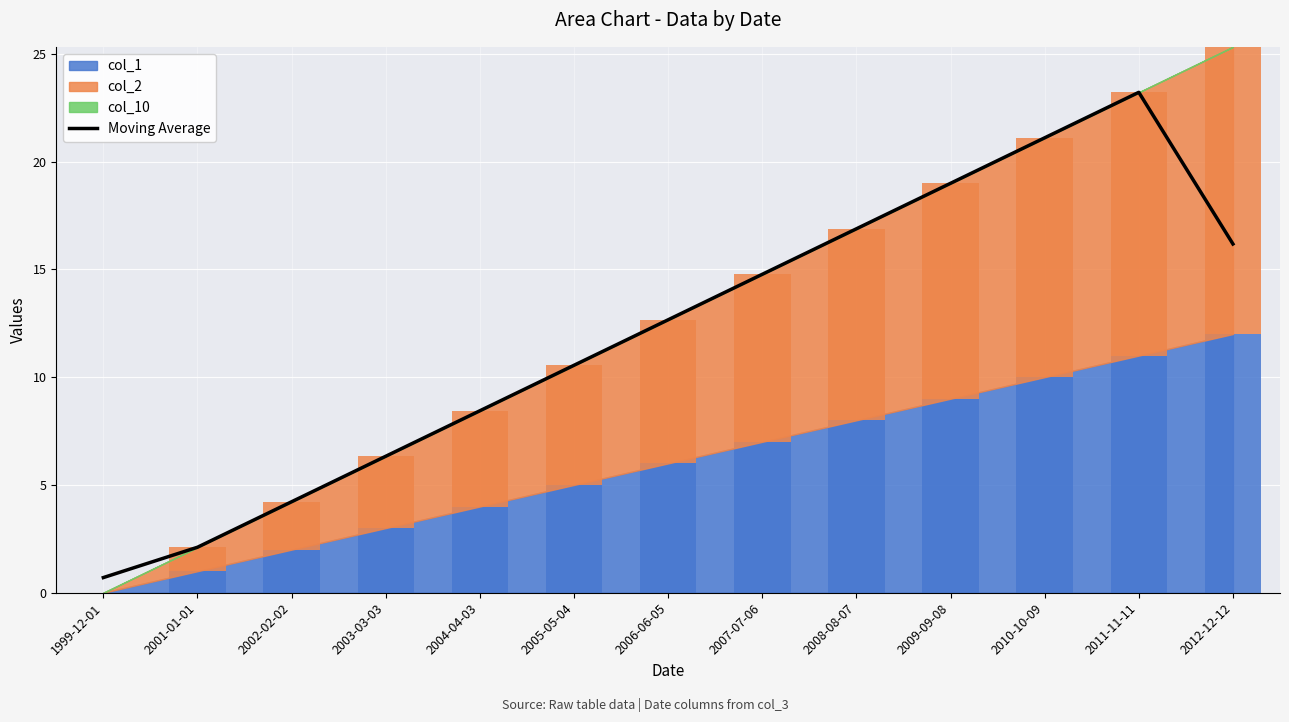

Where does the data first go above 12?

2006-06-05